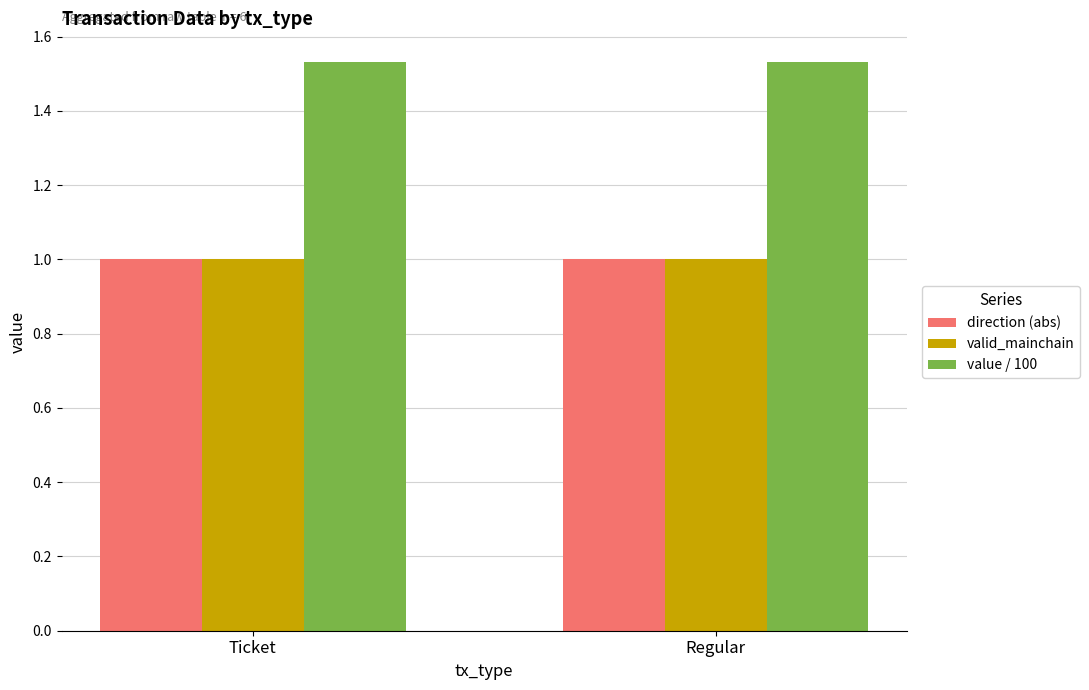

The valid_mainchain series shows 0.3 at Ticket. True or false?

False